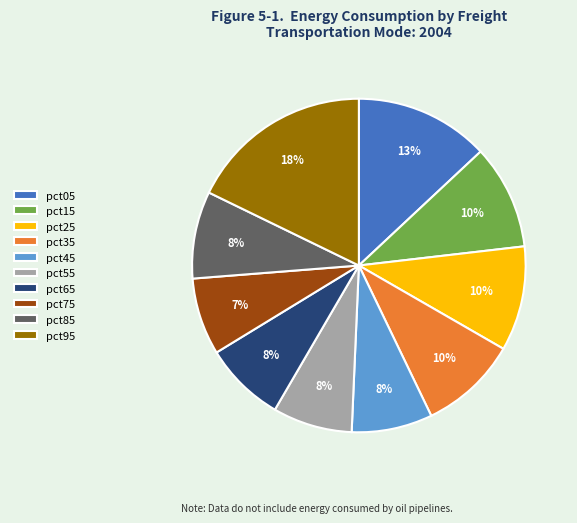

To the nearest percent, what is the average slice percentage?

10%